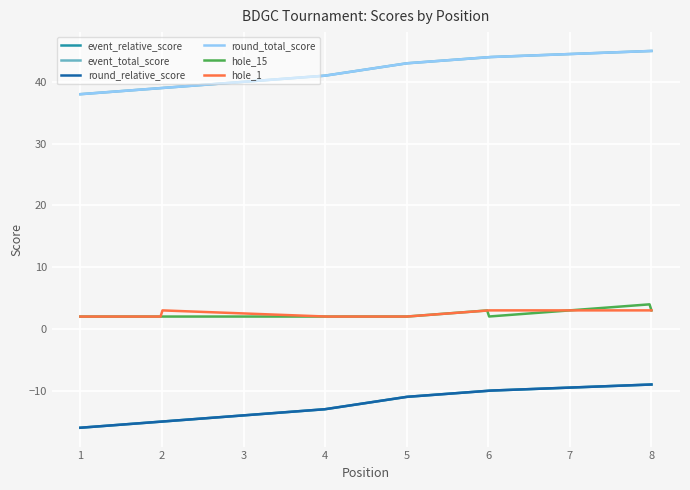

What is the difference between the maximum and minimum values in the event_relative_score series?

7